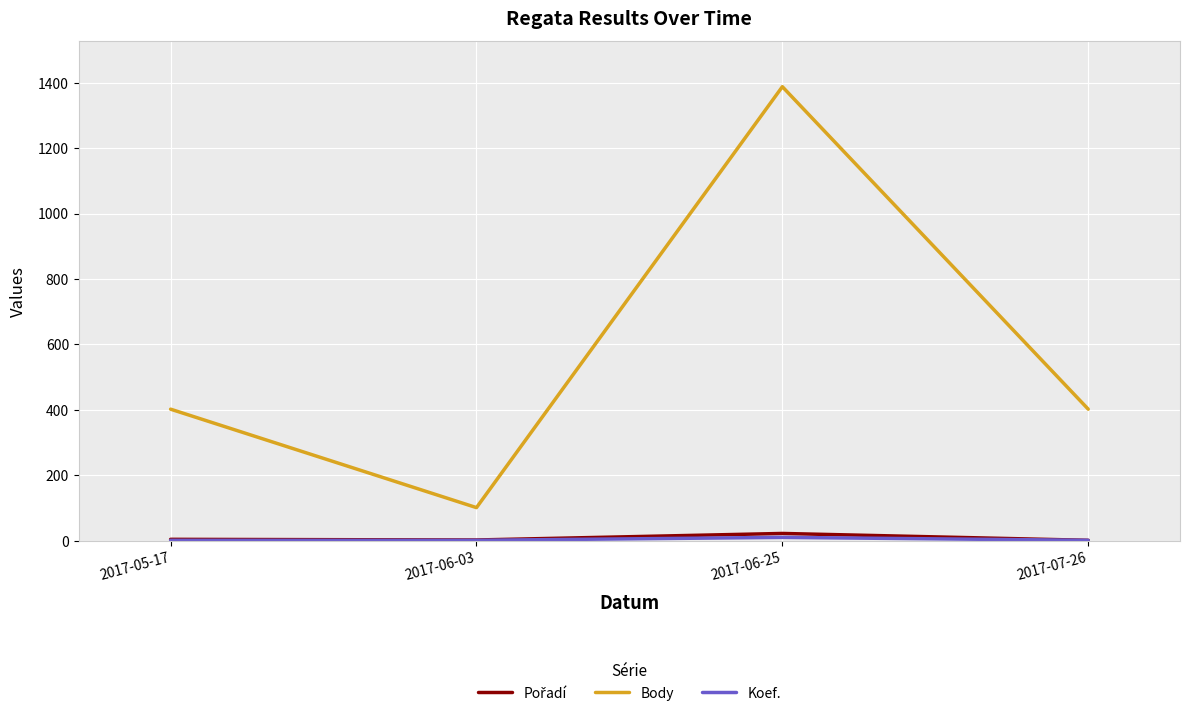

What is the highest value of the Body series?

1388